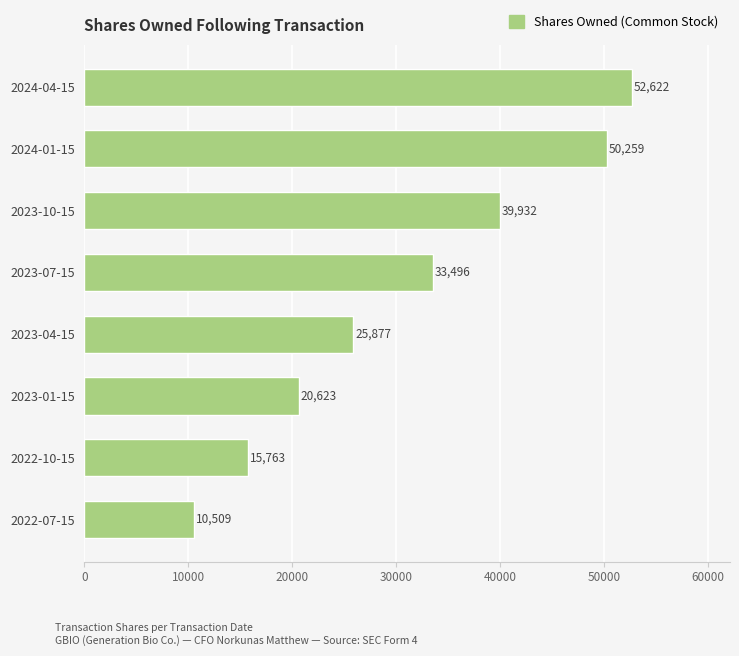

What is the difference between the maximum and minimum values?

42113